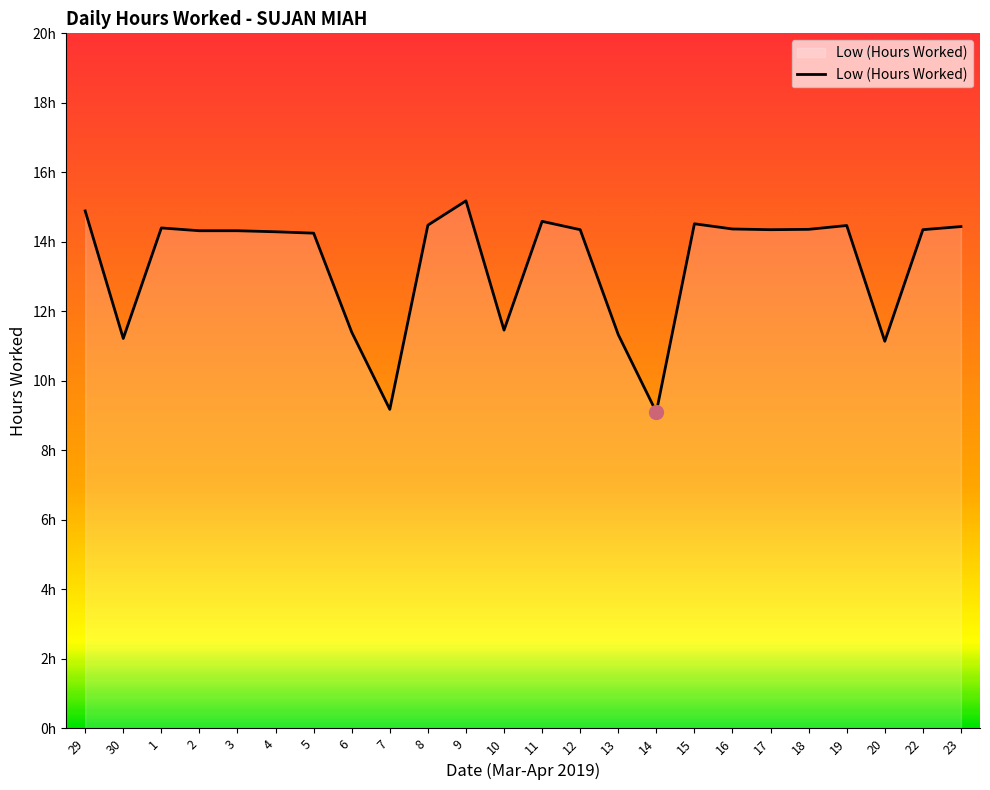

What is the maximum value shown in the chart?

15.2